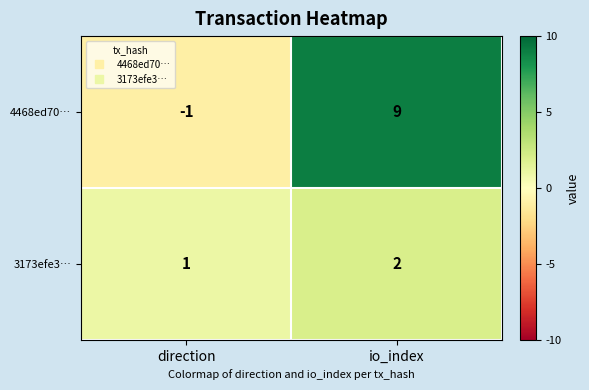

Which series has the largest total across all categories?

4468ed70…